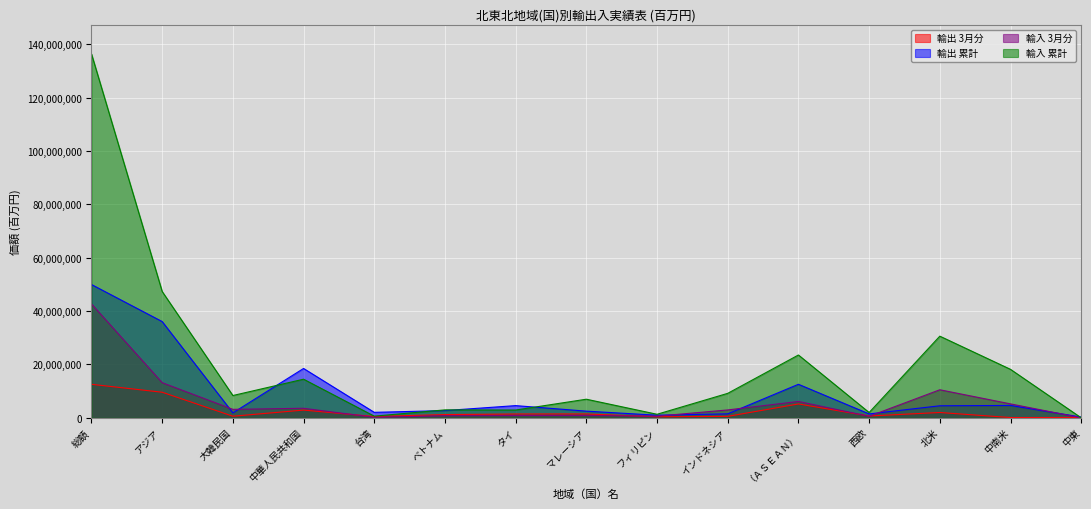

What is the value of the 輸出 累計 point at the 12th from the left?

1462597